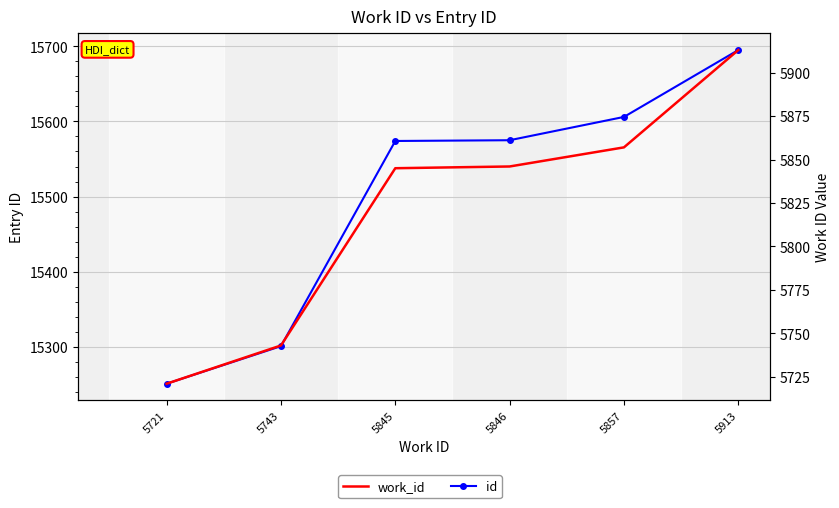

What is the average value of the work_id series?

5821